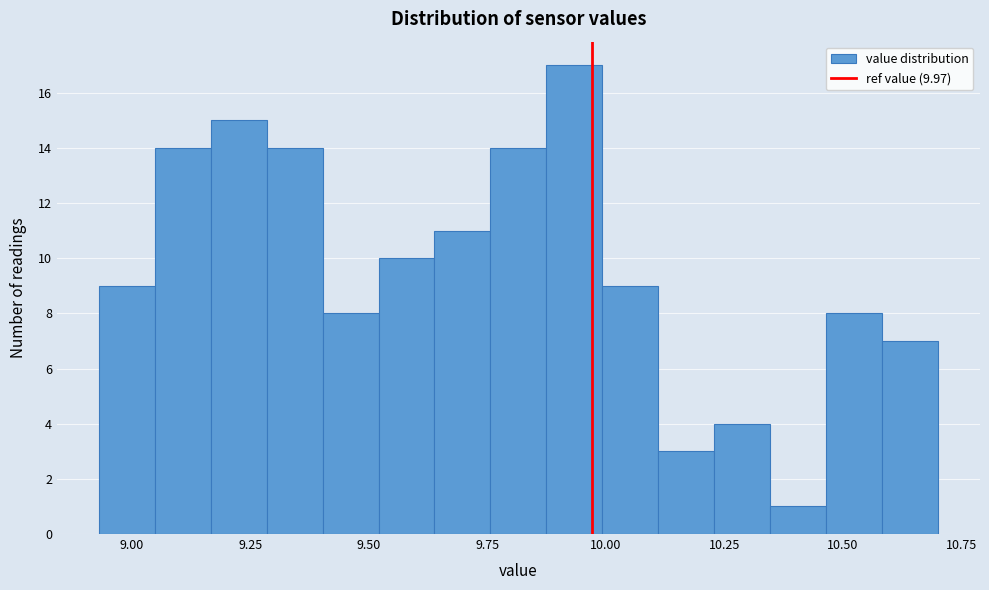

Read against the x-axis, roughly where is the centre of the tallest bar?

9.95